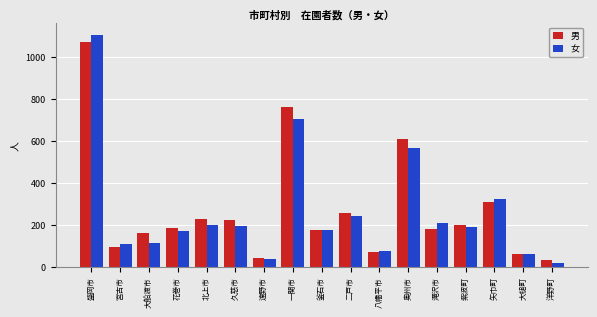

What value does the 女 series have at 遠野市?

37